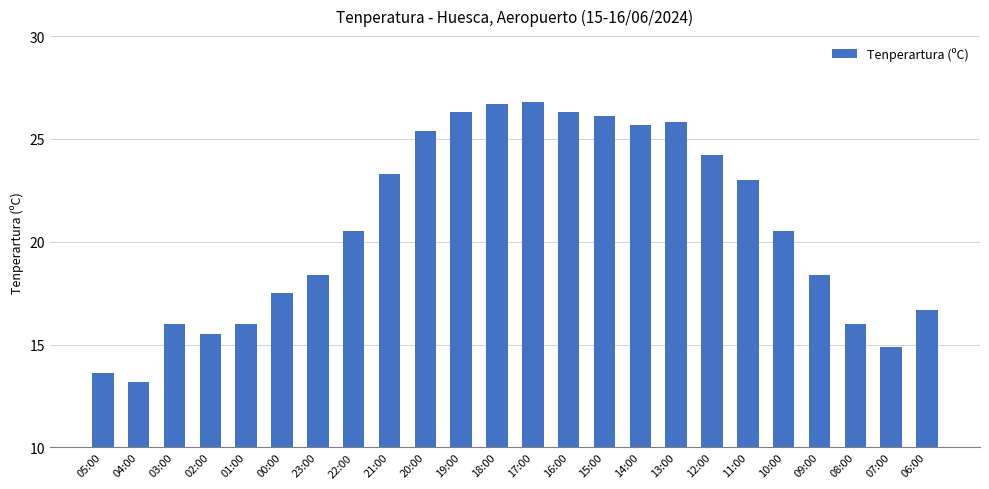

Which category has the lowest value across all series?

04:00